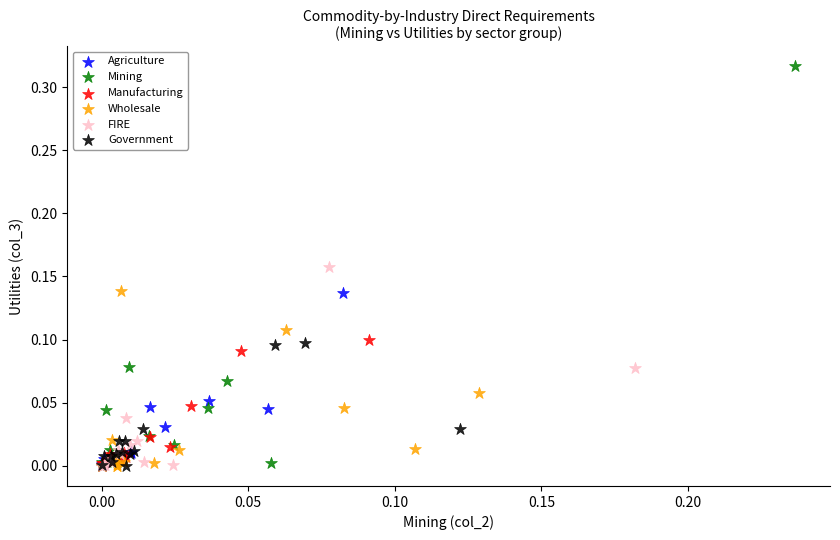

Which series reaches the maximum Y coordinate?

Mining